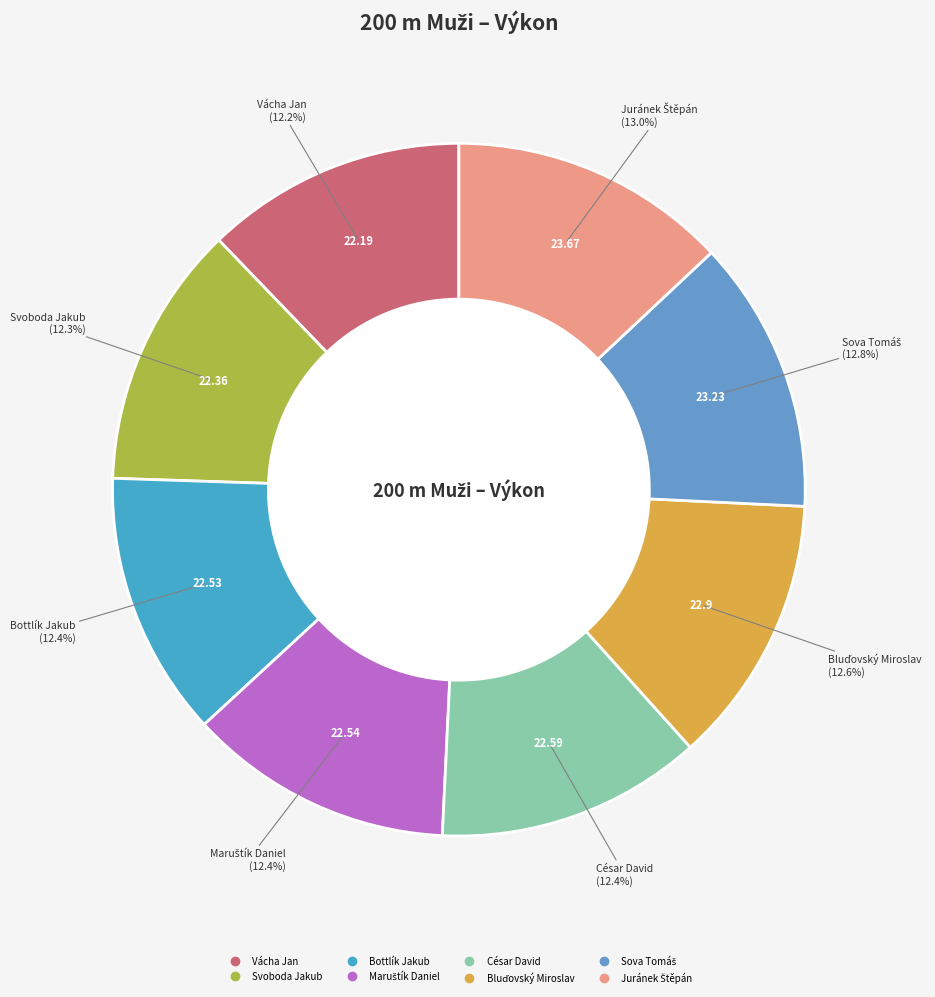

How much of the chart is everything except Vácha Jan?

87.8%